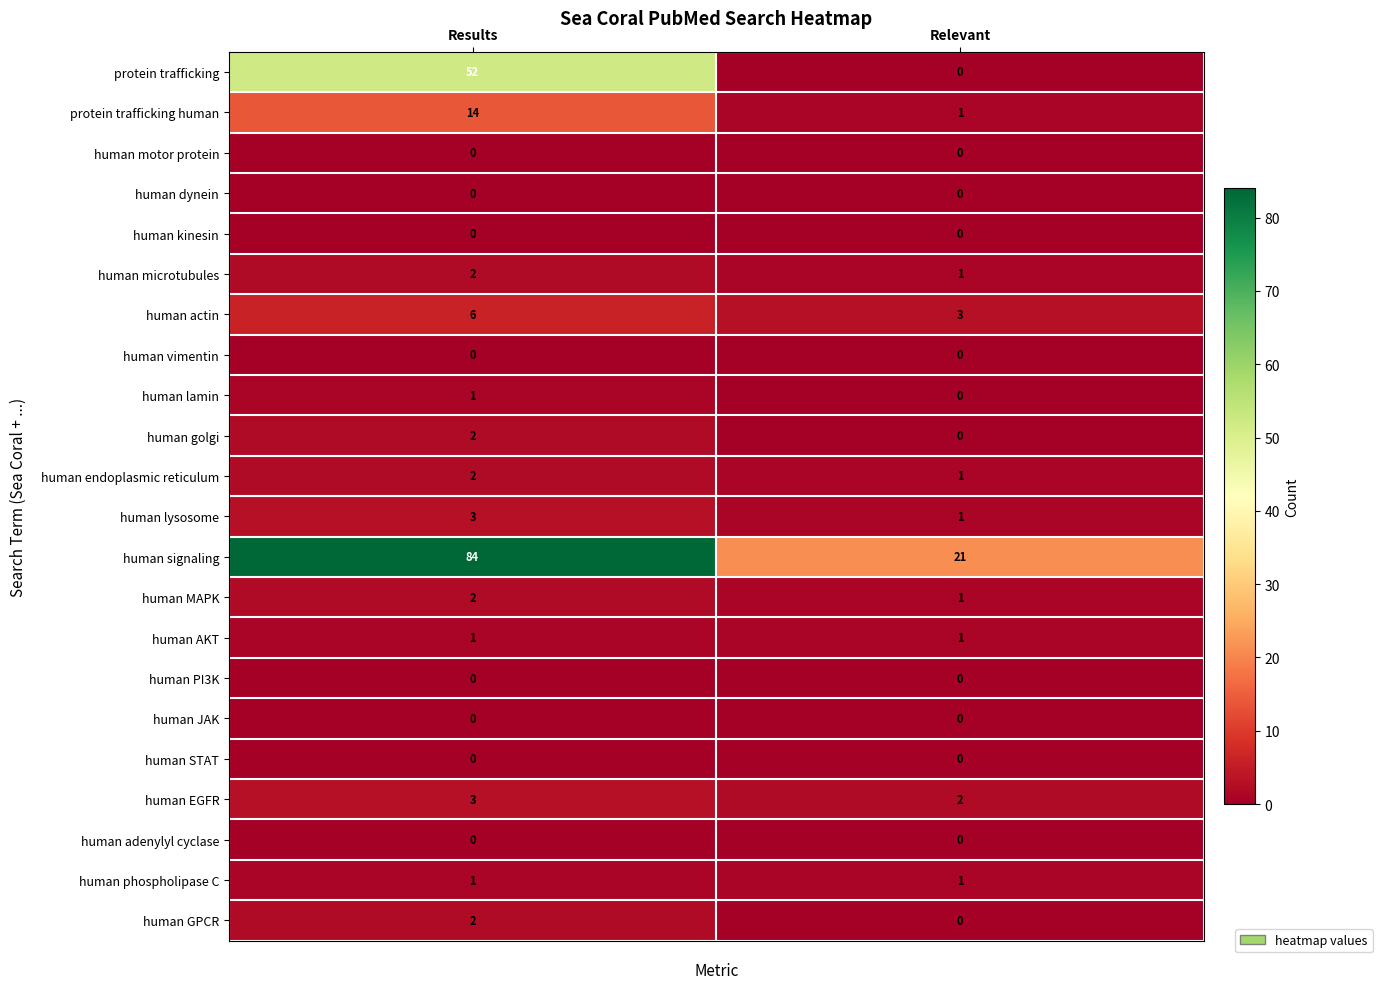

What is the approximate value of human lysosome at Results?

3